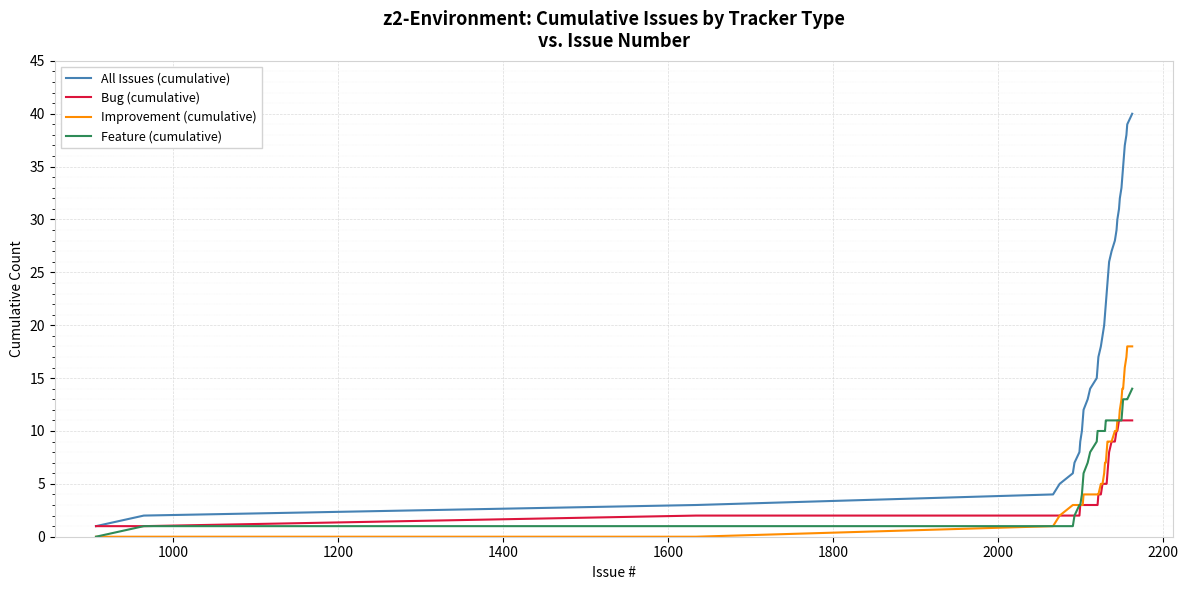

What is the highest value of the All Issues (cumulative) series?

40